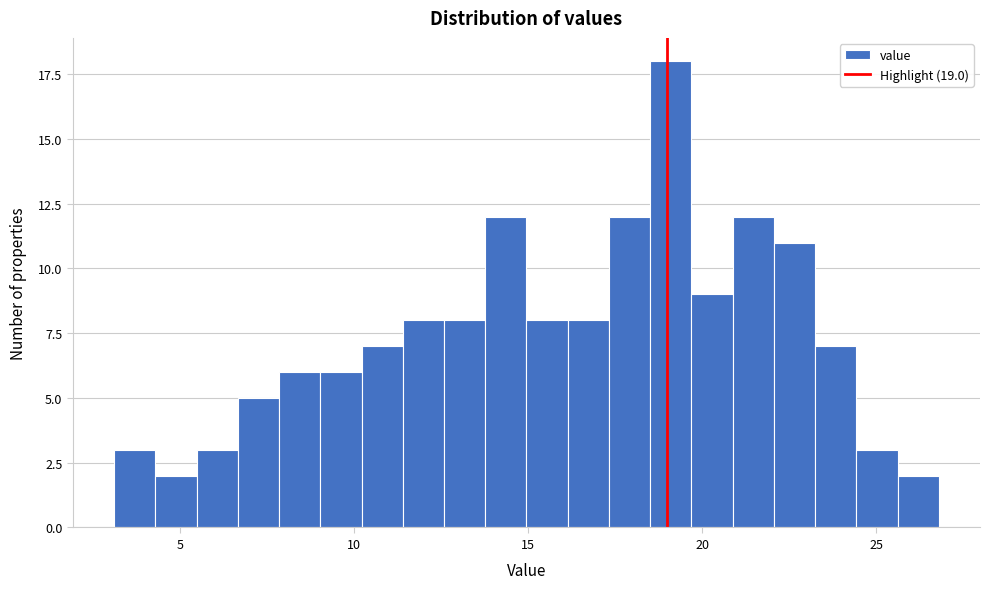

Around what value on the x-axis is the tallest bar? Give the approximate position of its centre, as read against the axis.

19.0